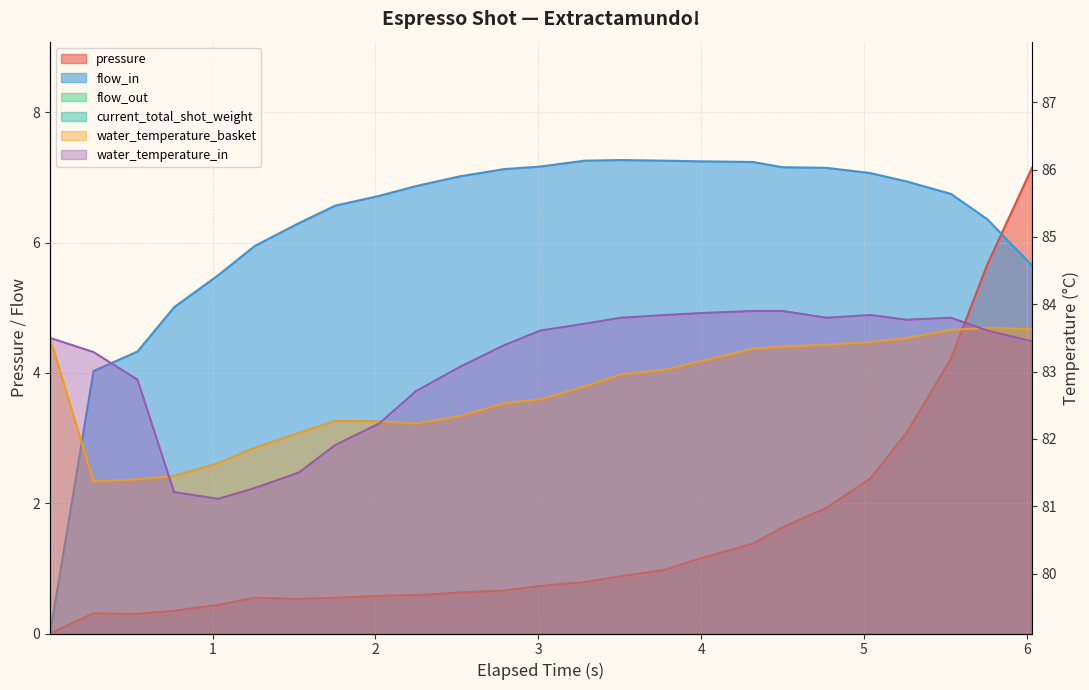

What is the difference between the maximum and minimum values in the pressure series?

7.2